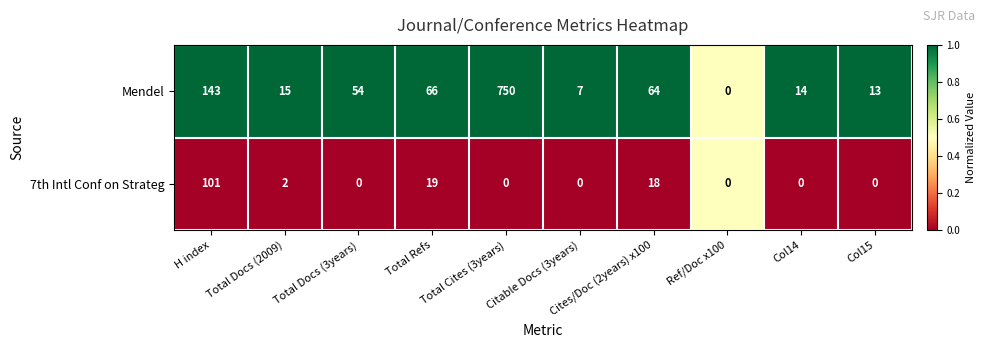

What is the difference between the maximum and minimum values in the Mendel series?

750